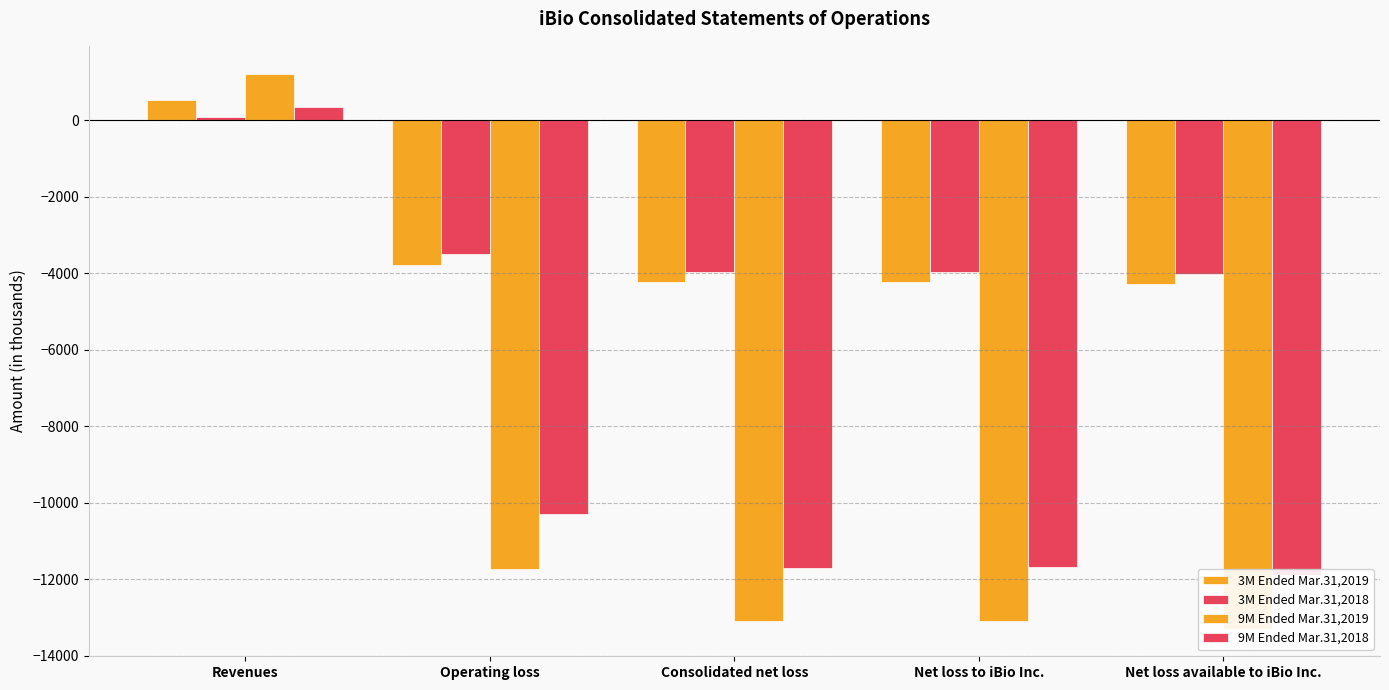

What is the sum of the 3M Ended Mar.31,2018 values at Revenues and Consolidated net loss?

-3885